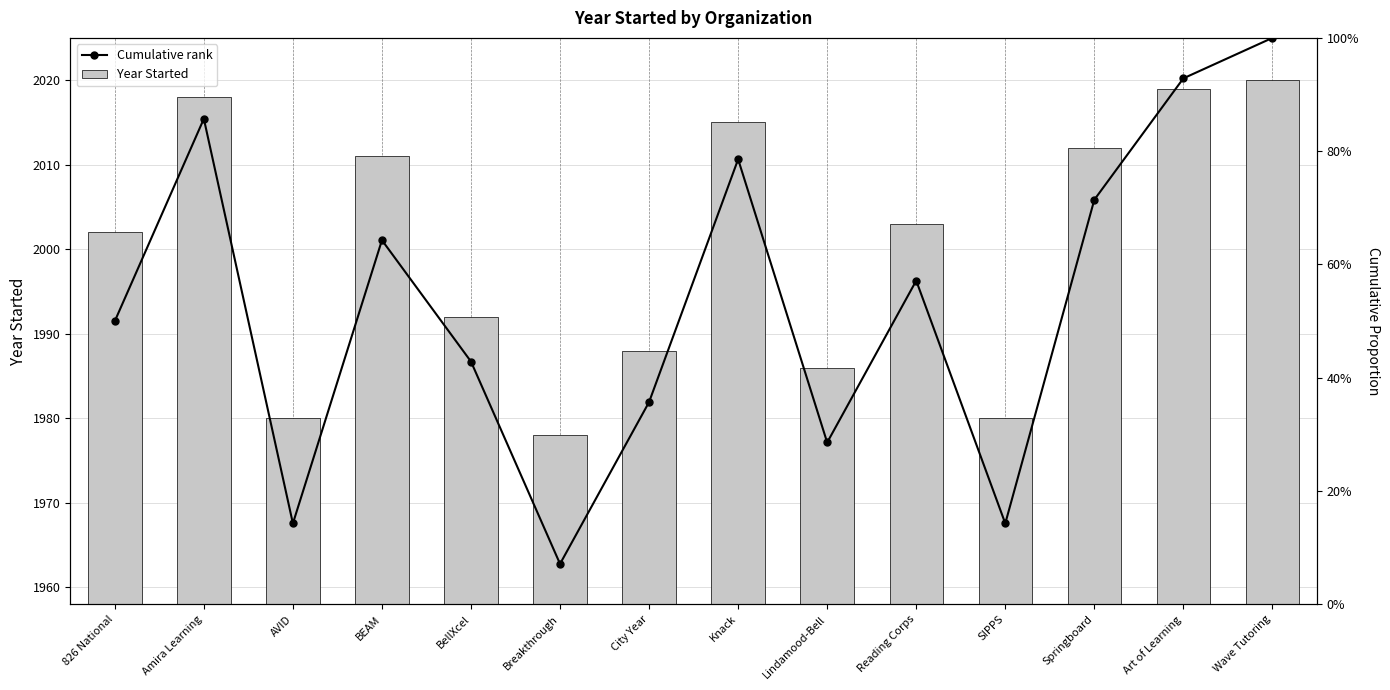

Is the value of Year Started at Wave Tutoring greater than the value of Cumulative rank at AVID?

Yes